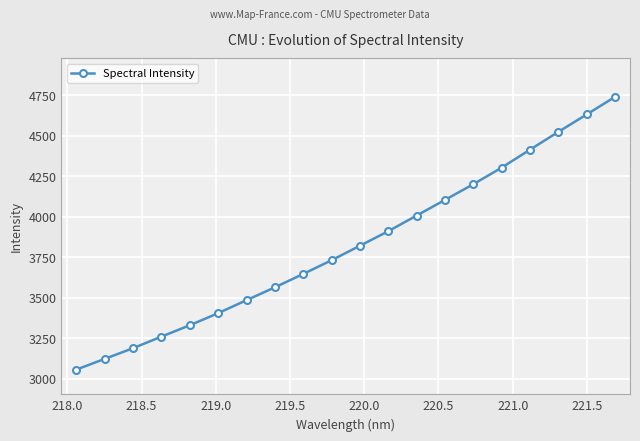

What is the minimum value shown in the chart?

3055.3